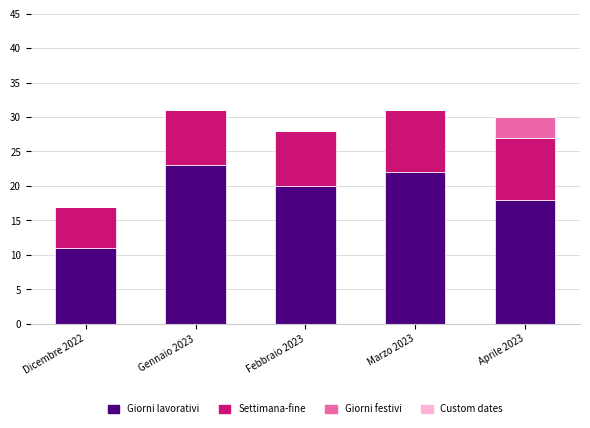

True or false: Giorni lavorativi has a value of 30 at Marzo 2023.

False